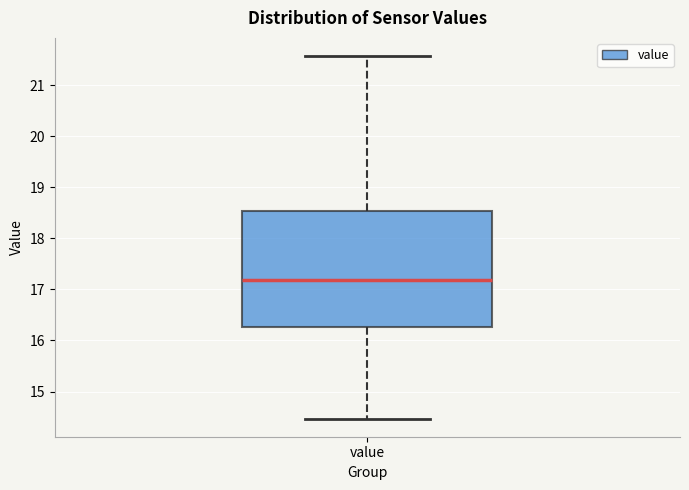

Where is the lower edge of the box for value on the y-axis? The values are not printed on the chart, so give them approximately, as read against the axis.

16.3